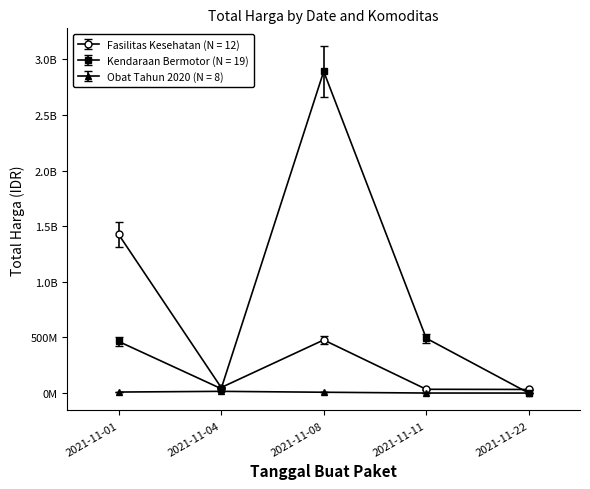

At 2021-11-01, list the series in order from smallest to largest.

Obat Tahun 2020, Kendaraan Bermotor, Fasilitas Kesehatan